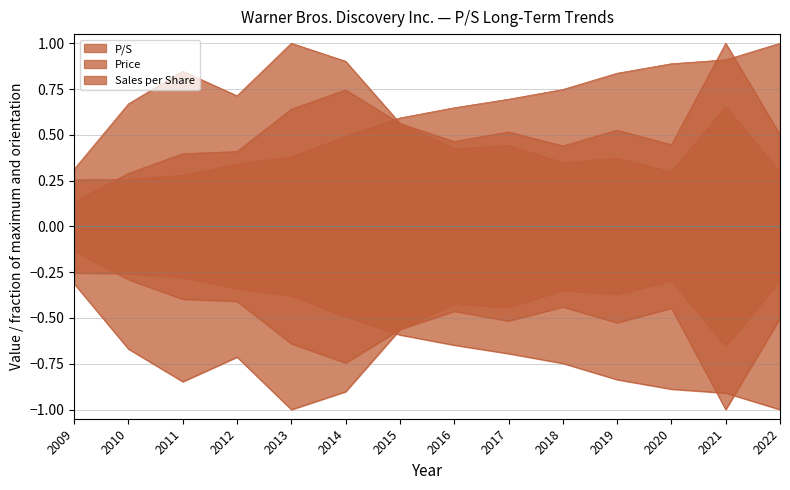

What is the average value of the Price series?

0.5